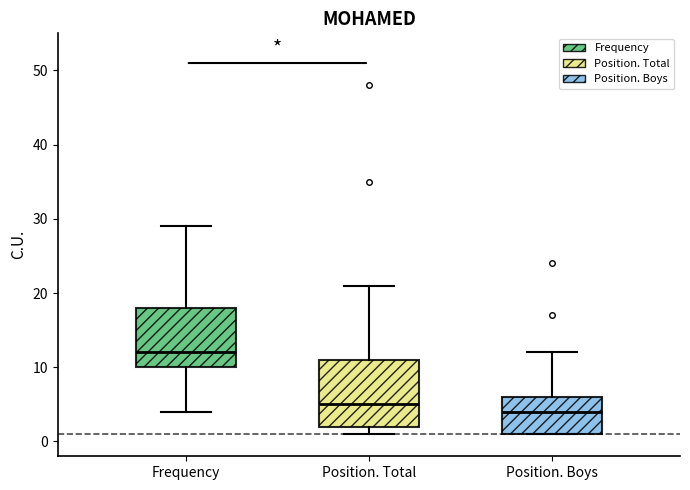

Which box has the lowest median line?

Position. Boys